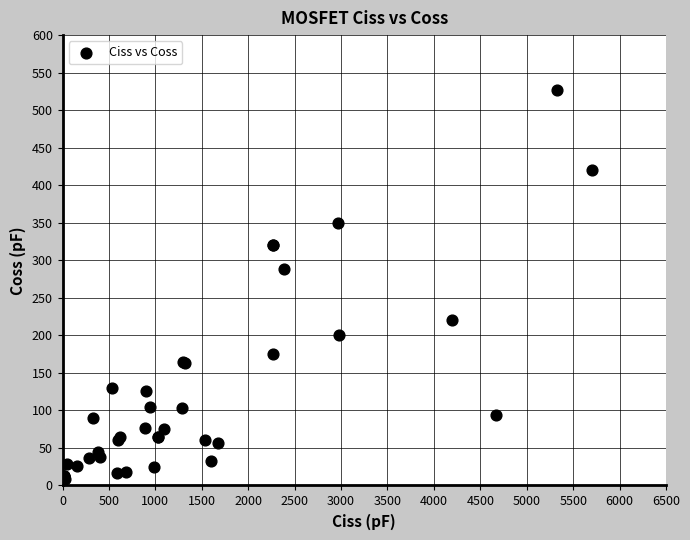

What Y value in the scatter plot is closest to 267?

288.0